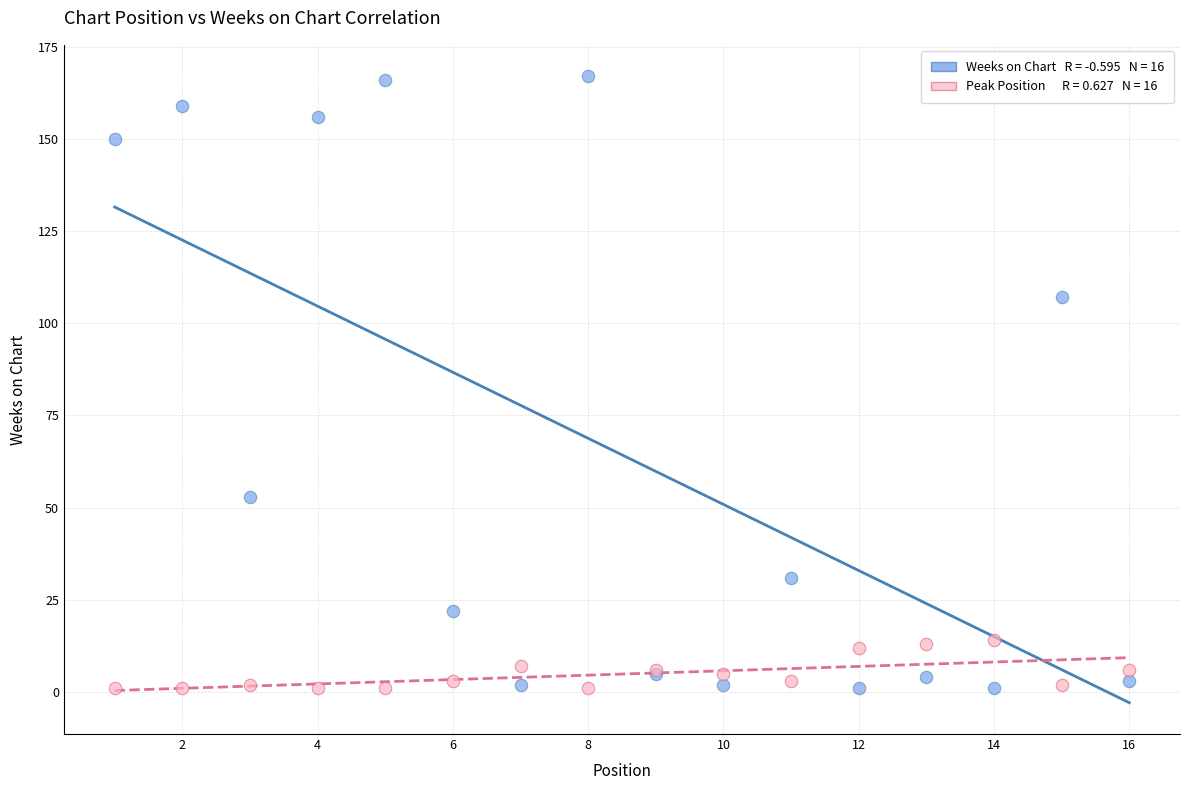

Across all series, what Y value is closest to 84?

107